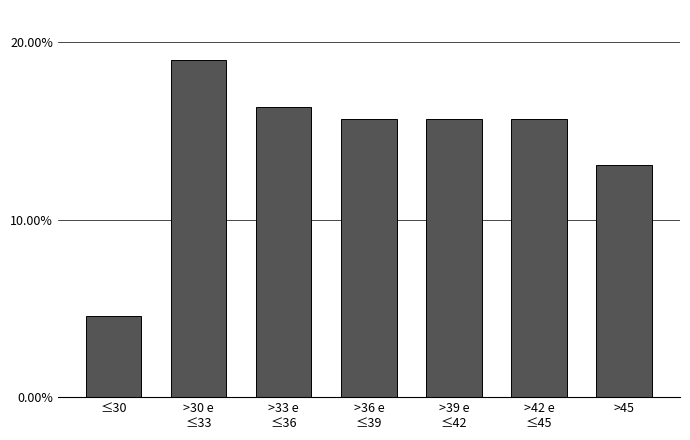

Reading left to right, what are all the values shown in this chart?

4.6	19.0	16.3	15.7	15.7	15.7	13.1